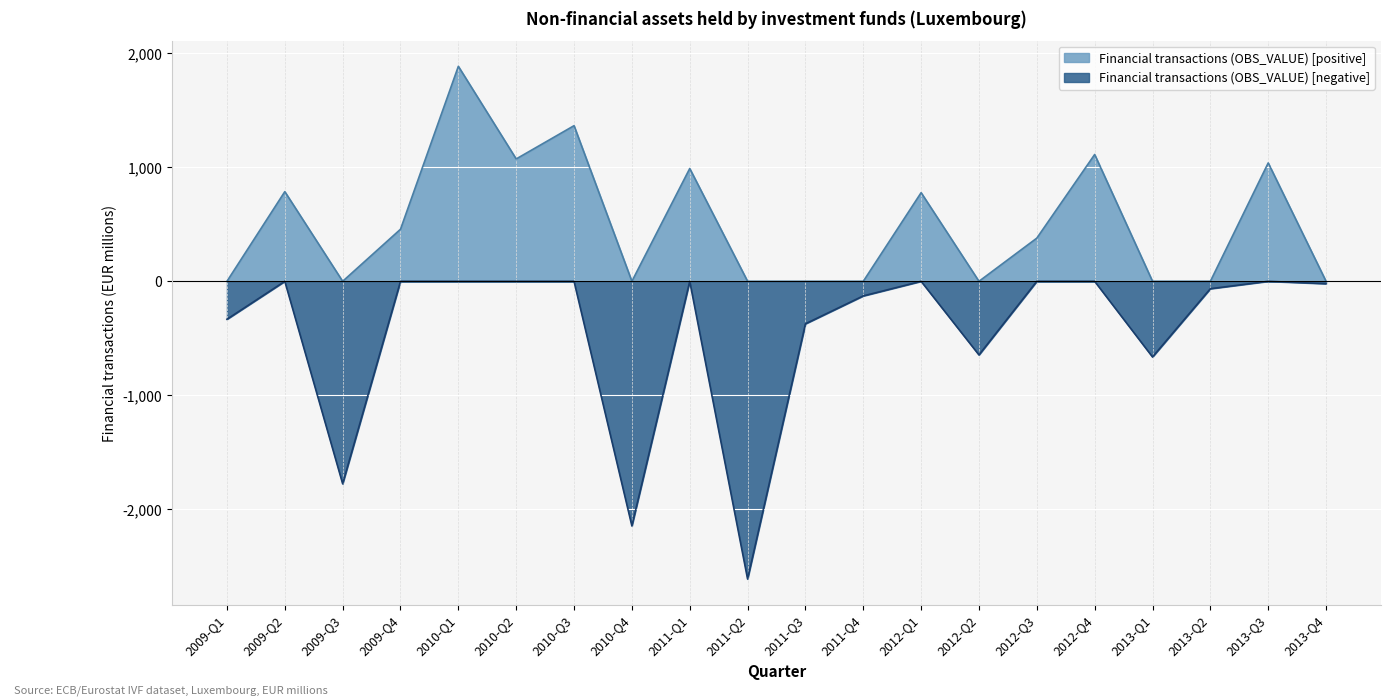

At which category does the chart reach its peak across all series?

2010-Q1